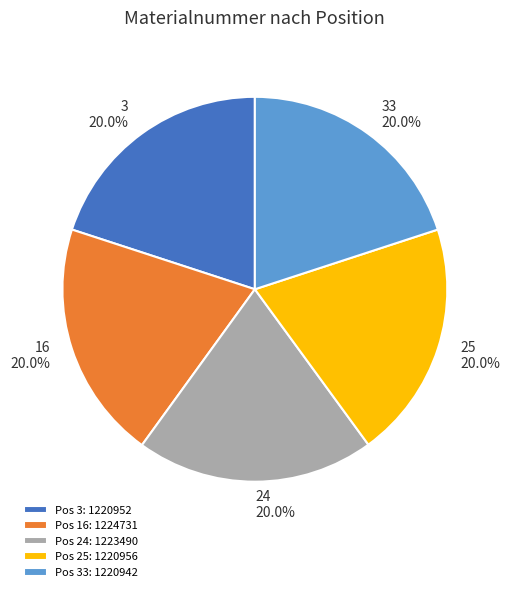

What portion of the pie excludes Pos 24: 1223490?

80.0%